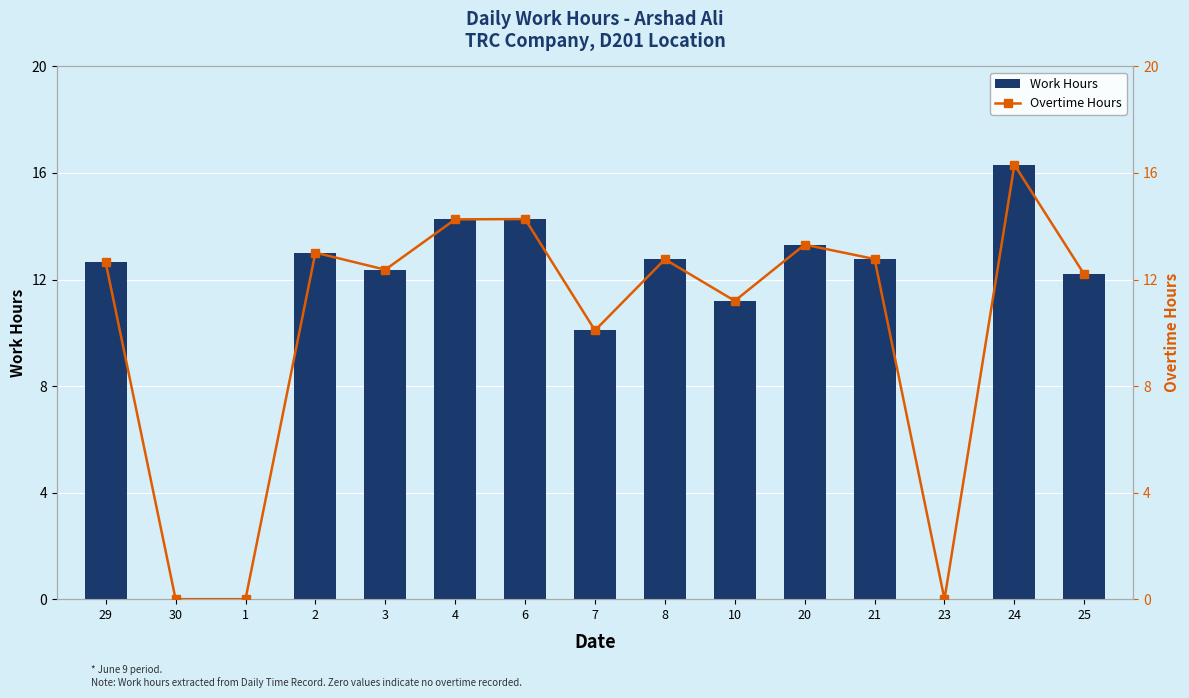

How many groups of bars are there?

15